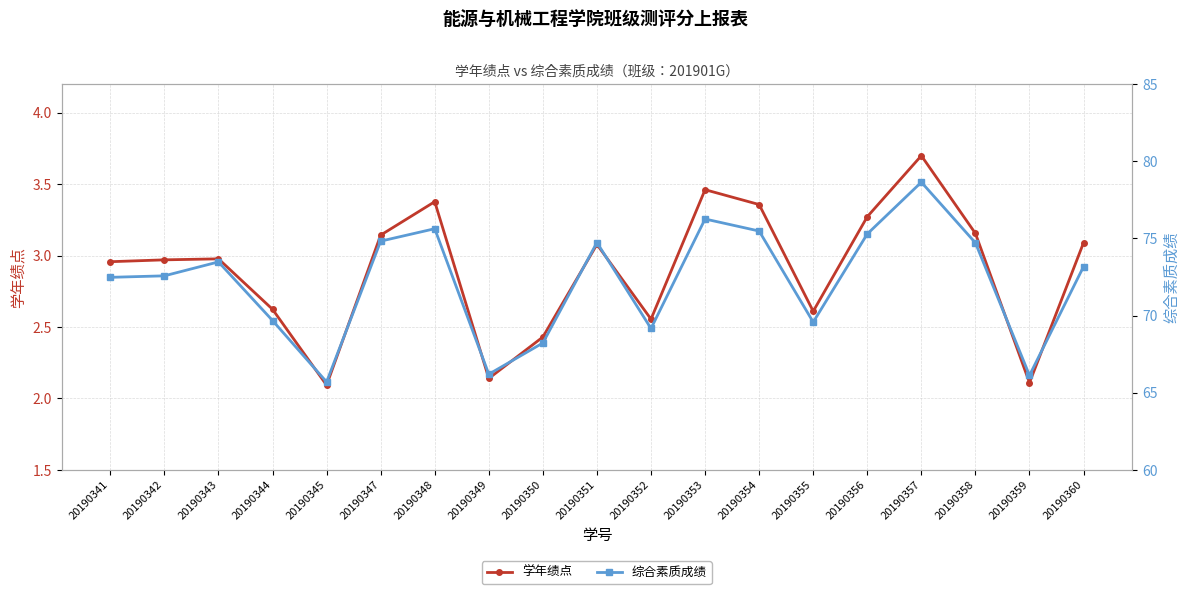

Which series has the widest spread of values?

综合素质成绩